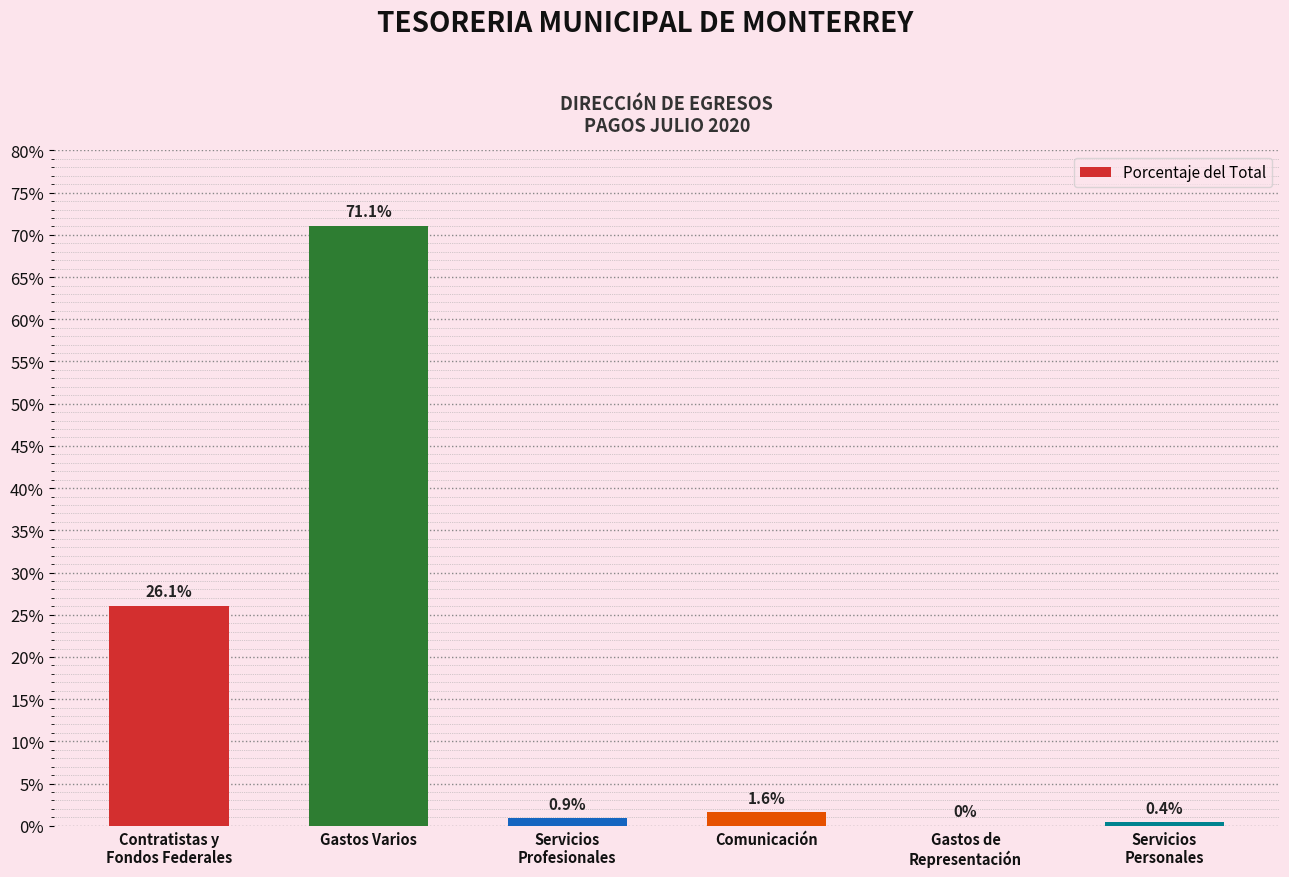

The chart shows a value of -0.3 at Gastos de
Representación. True or false?

False